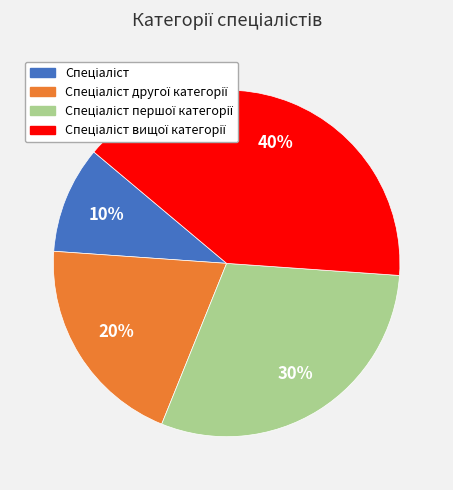

How many segments does this pie chart have?

4